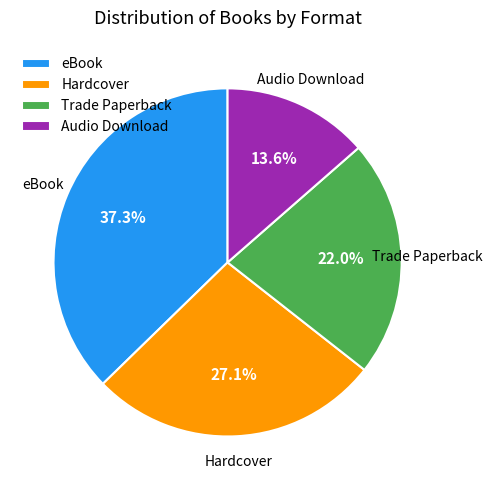

Which category has the biggest portion of the pie?

eBook